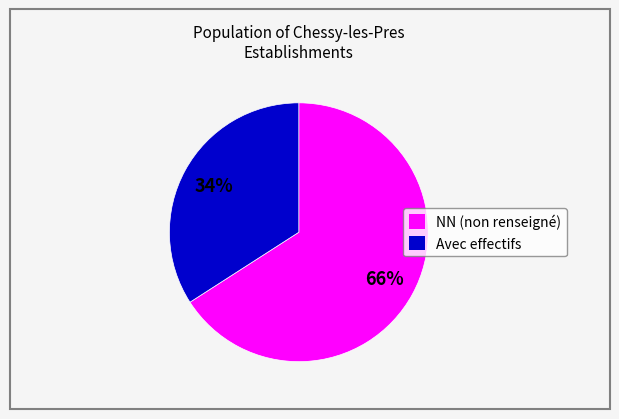

Which slice represents more than half of the pie?

NN (non renseigné)